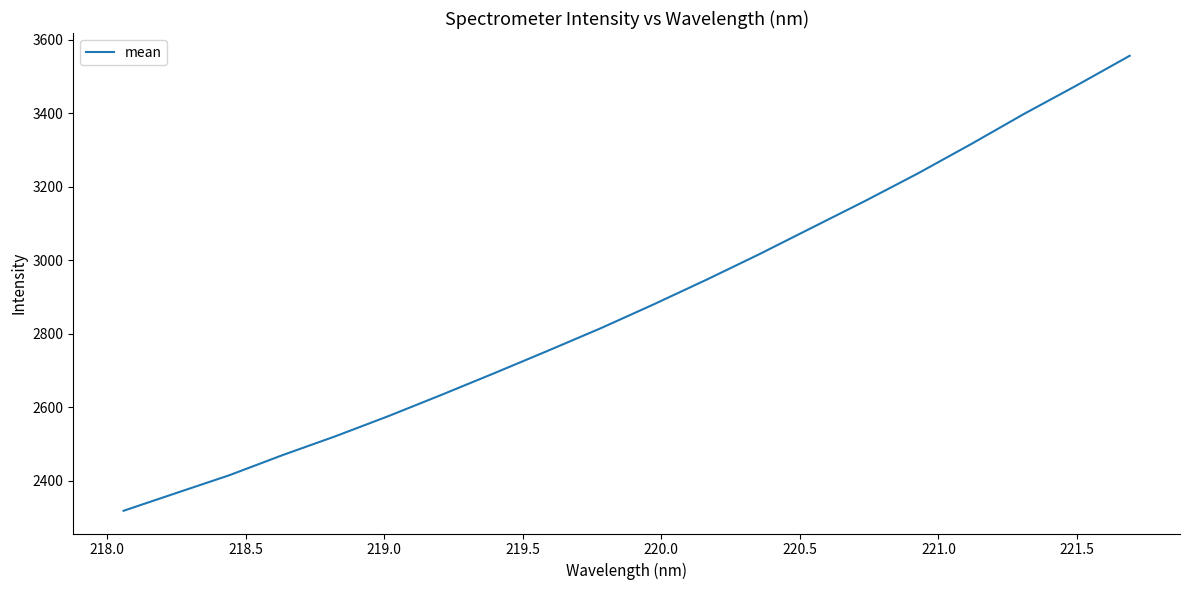

What is the difference between the maximum and minimum values?

1238.5